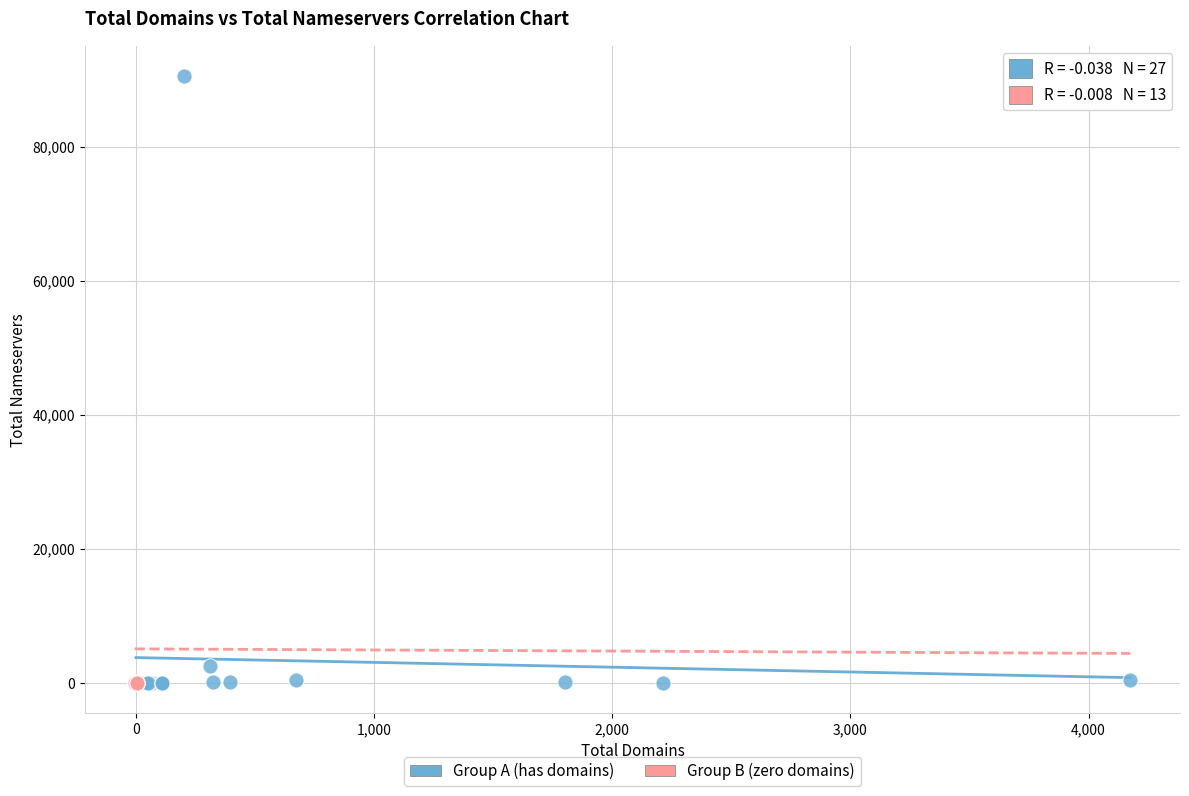

What are all the series names shown in the legend?

Group A (has domains), Group B (zero domains)